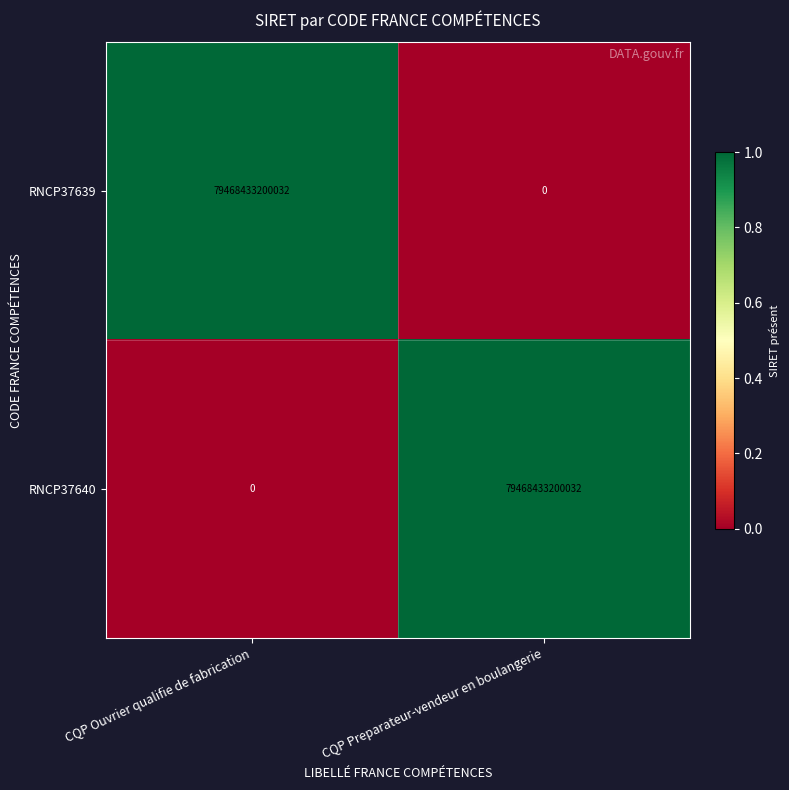

The value of RNCP37639 at CQP Preparateur-vendeur en boulangerie is 0. True or false?

True